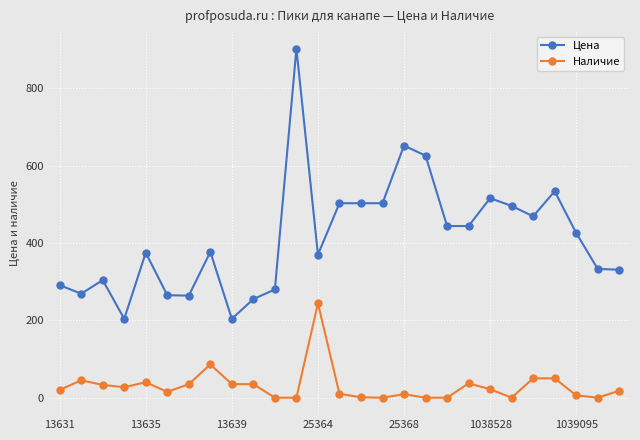

Which series has the widest spread of values?

Цена